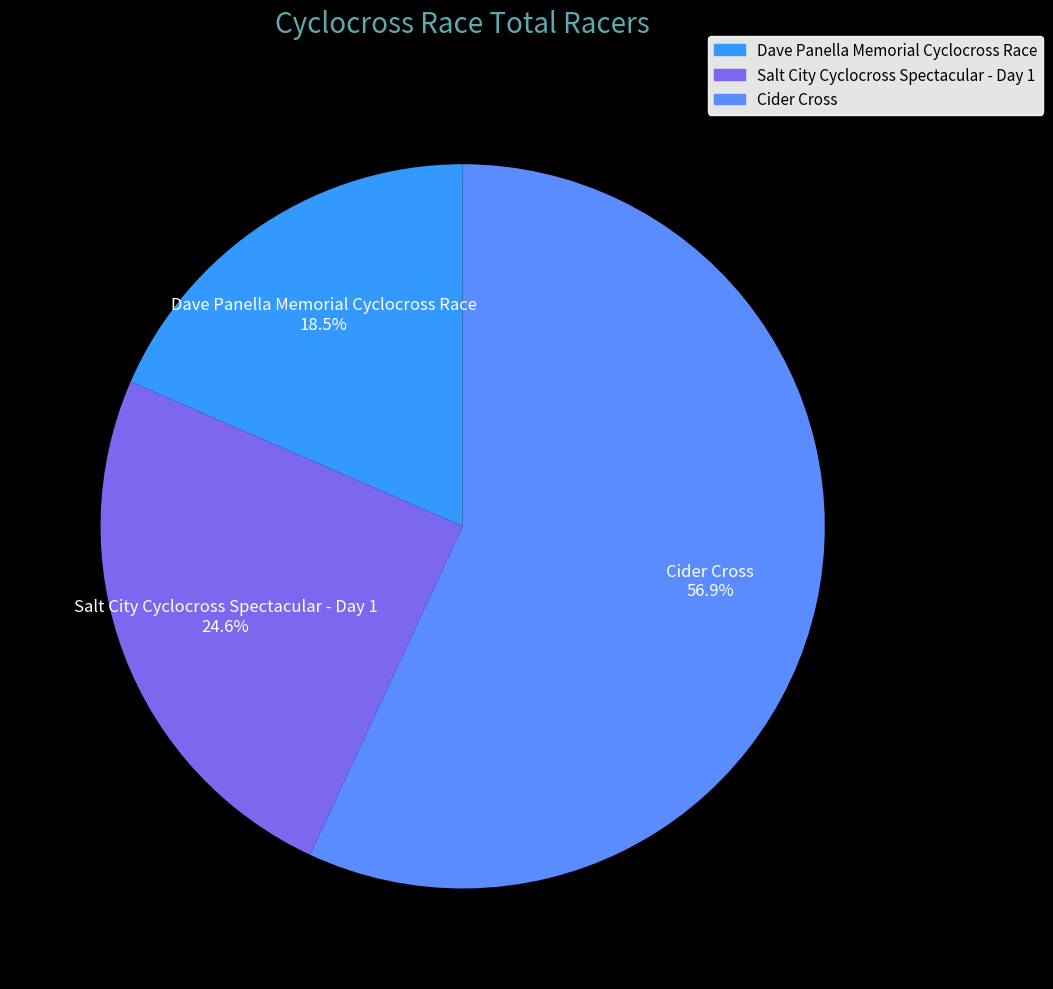

Is Salt City Cyclocross Spectacular - Day 1 the majority of the pie?

No